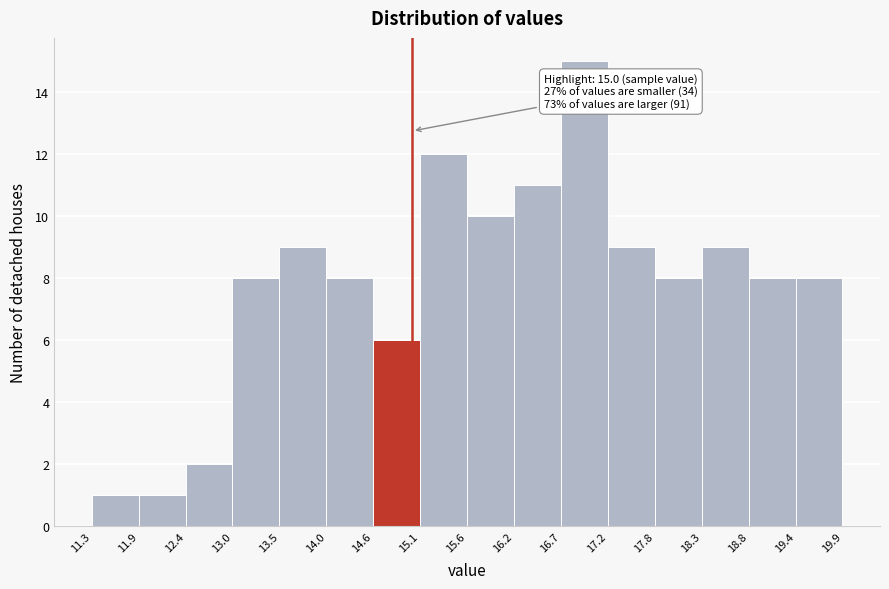

Which range on the x-axis has the tallest bar?

16.7 to 17.2